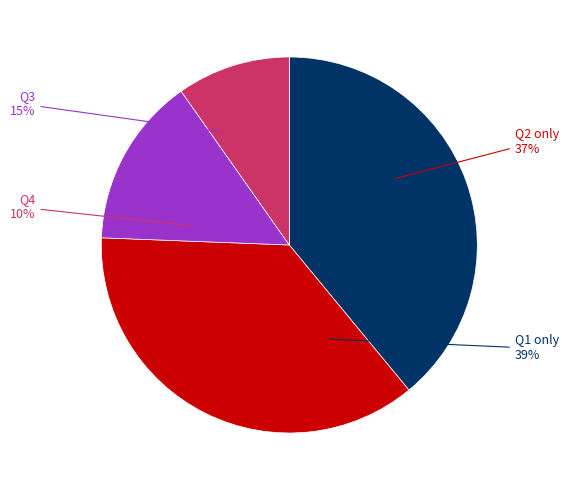

Is it true that Q2 is 37% of the pie?

True